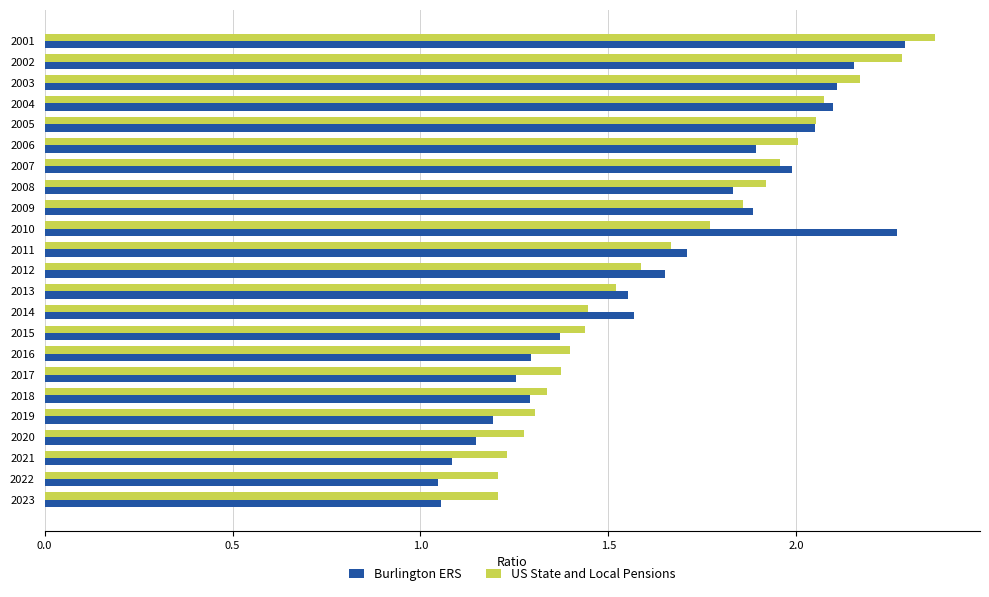

True or false: Burlington ERS has a value of 0.3 at 2021.

False